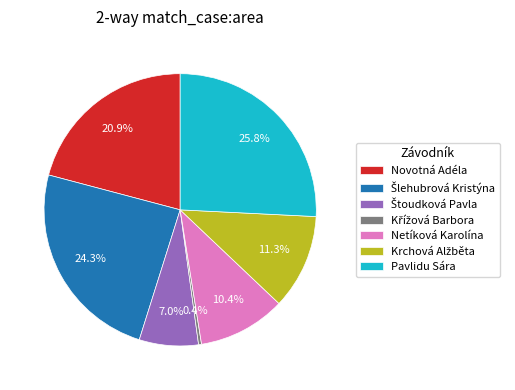

The Novotná Adéla slice represents 29% of the pie. True or false?

False